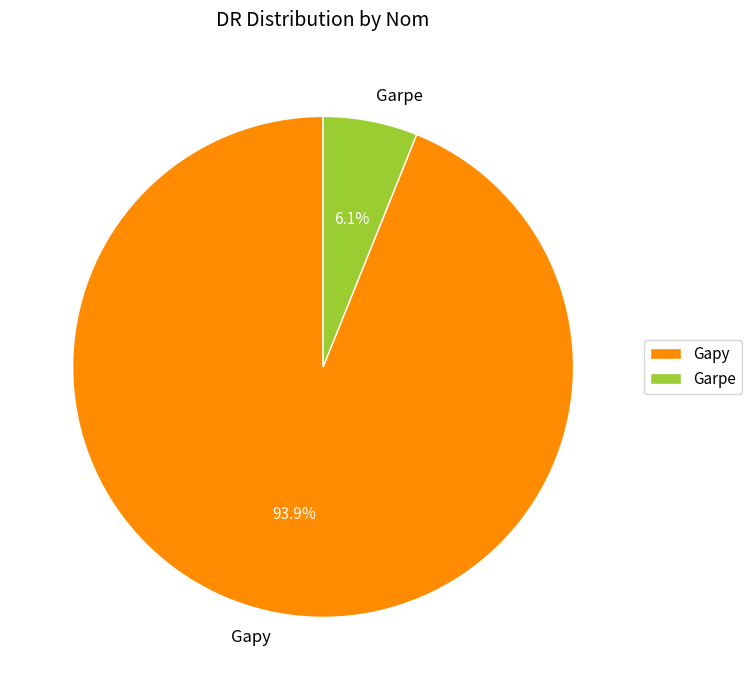

True or false: Gapy accounts for 99% of the total.

False